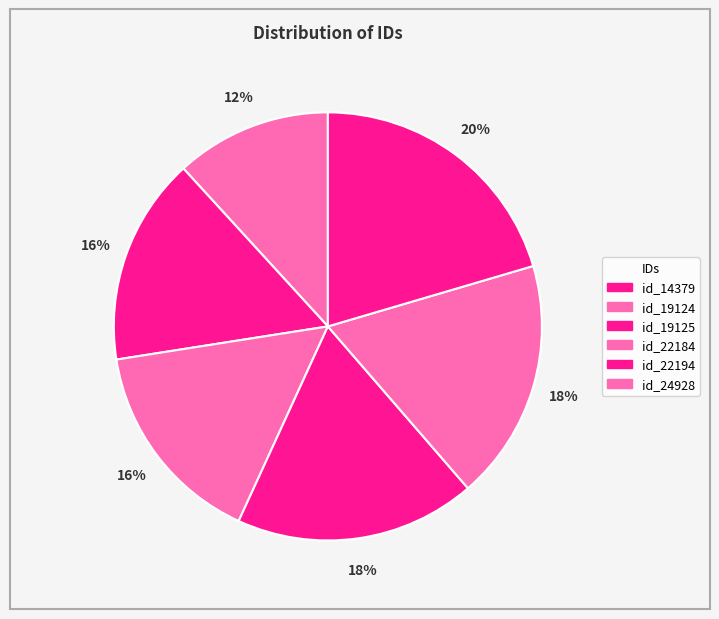

To the nearest percent, what is the average slice percentage?

17%